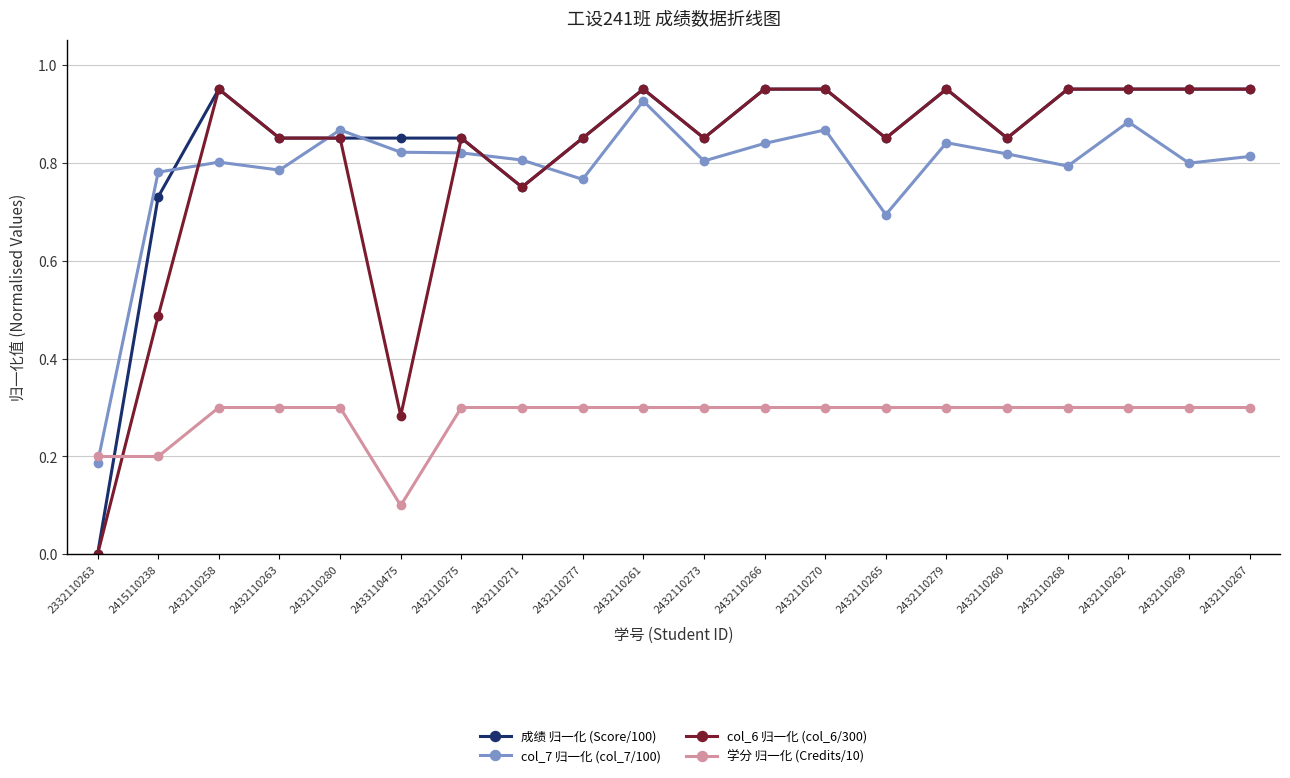

What is the sum of all 学分 归一化 (Credits/10) values?

5.6